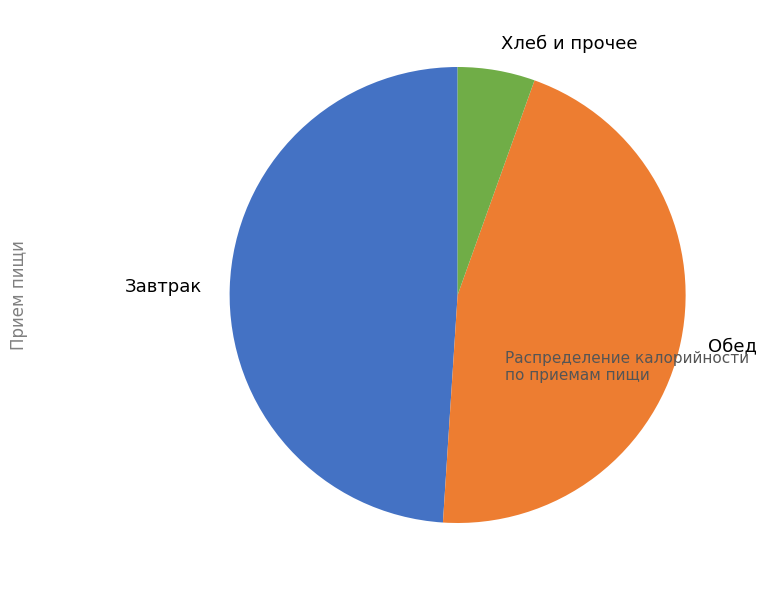

How many segments does this pie chart have?

3